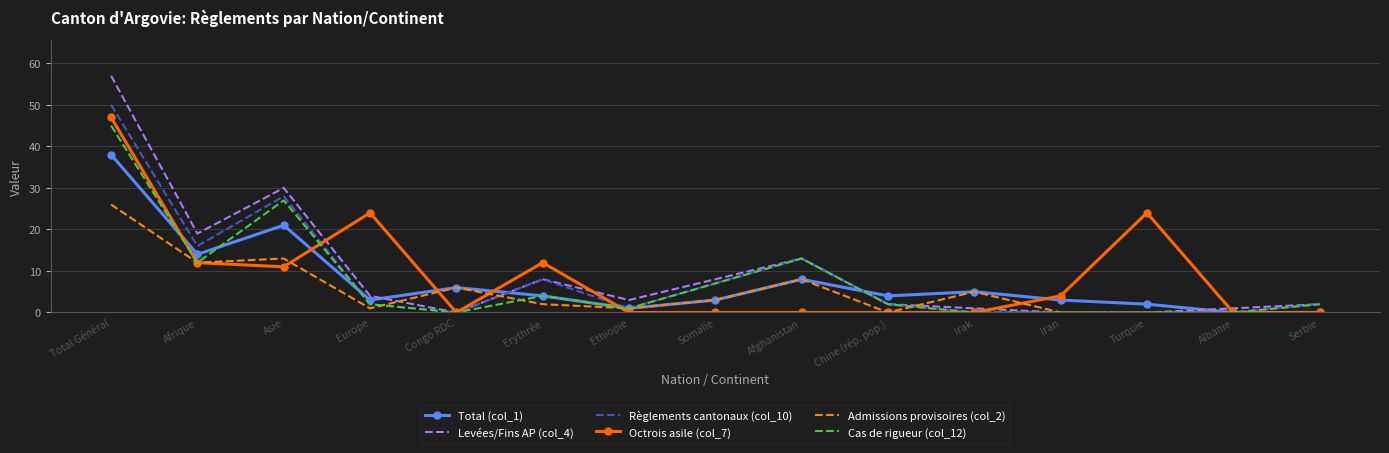

What is the highest value of the Règlements cantonaux (col_10) series?

50